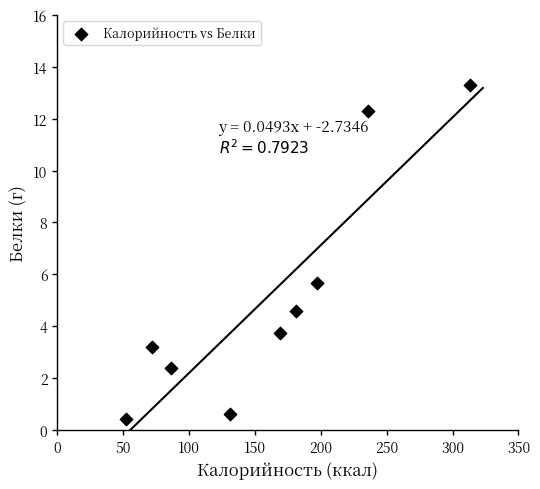

What is the average Y value?

5.1